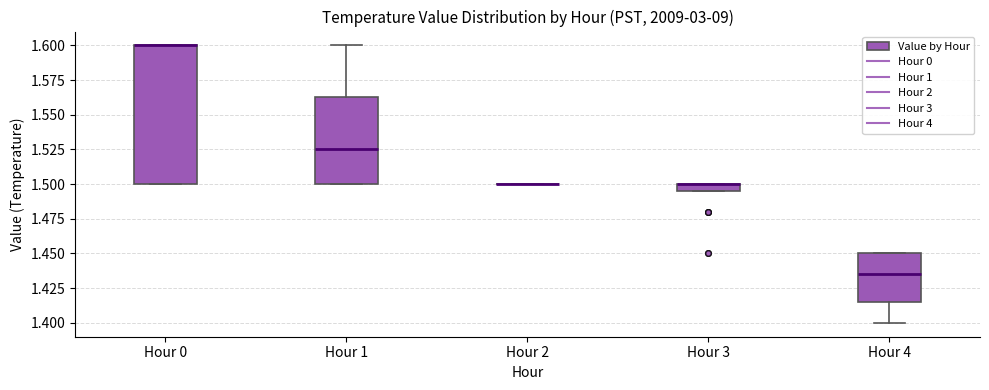

Where is the upper edge of the box for Hour 3 on the y-axis? The values are not printed on the chart, so give them approximately, as read against the axis.

1.500